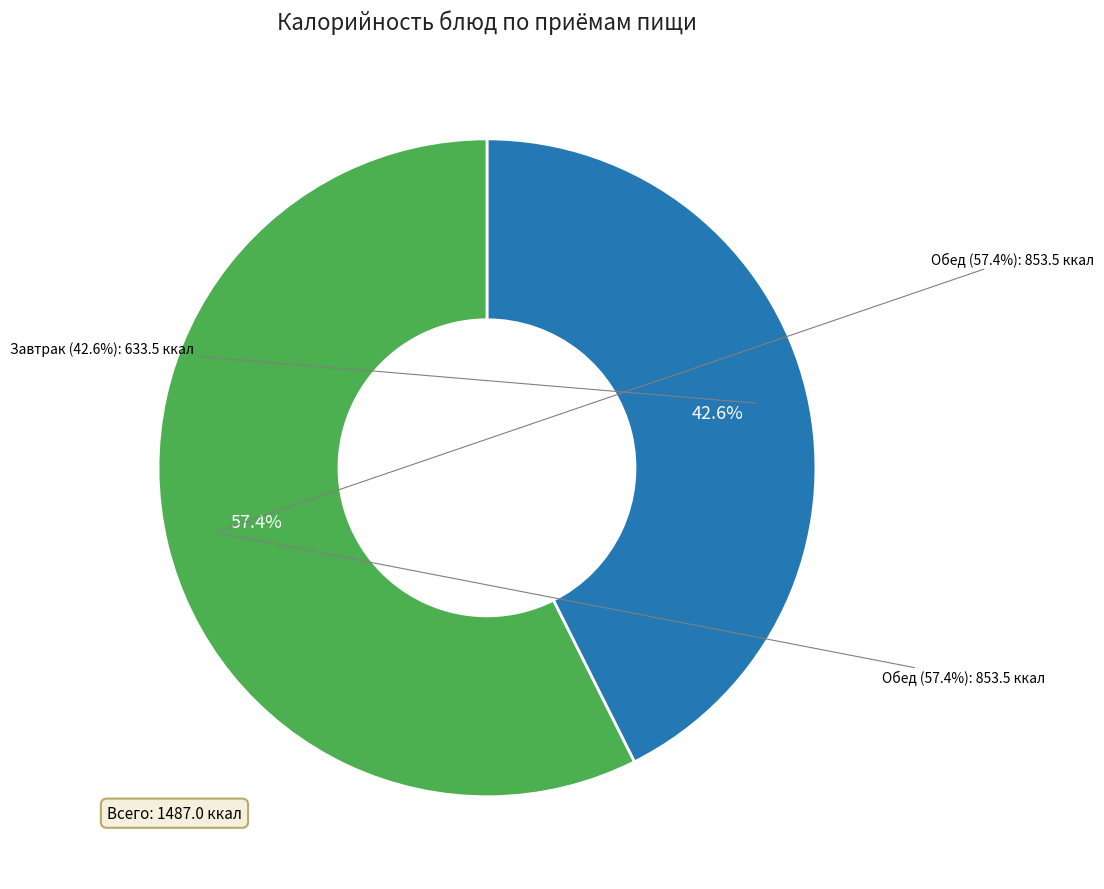

Does Компот из сухофруктов represent more than half of the total?

No